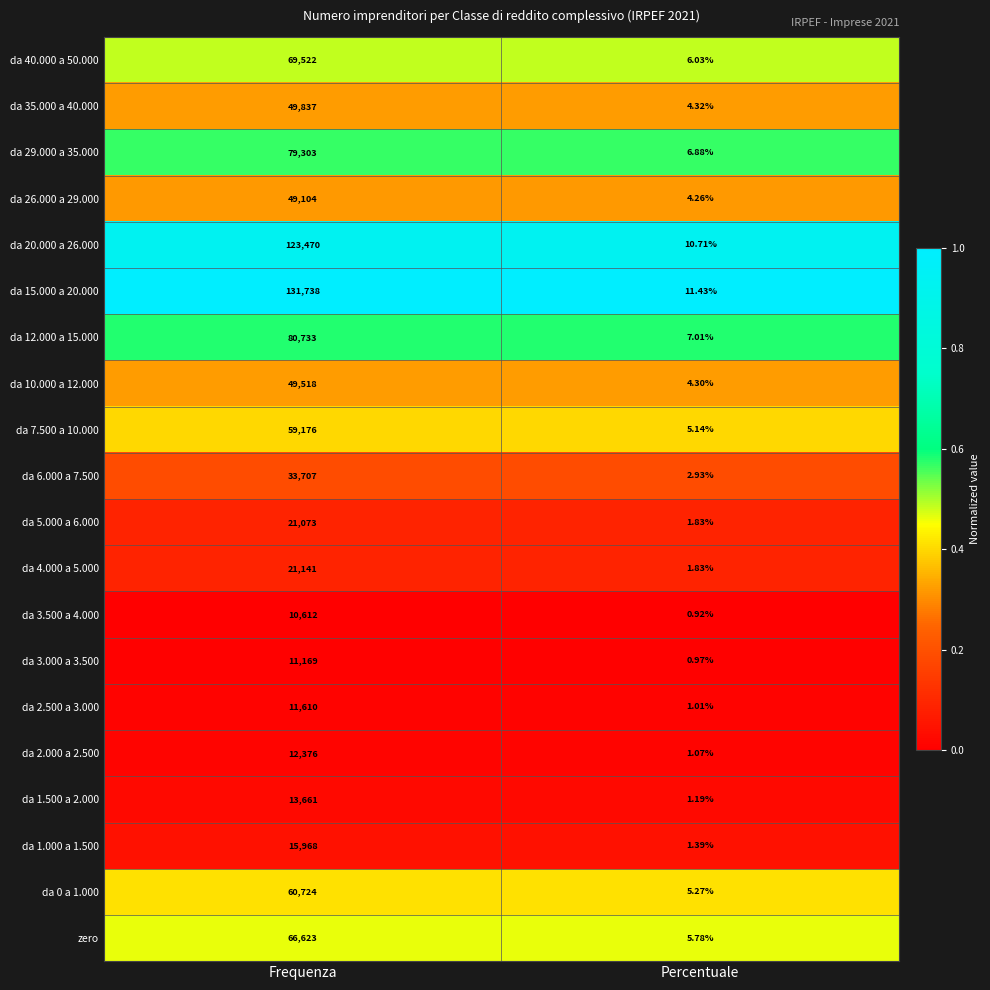

Which label corresponds to the largest value in the chart?

Frequenza